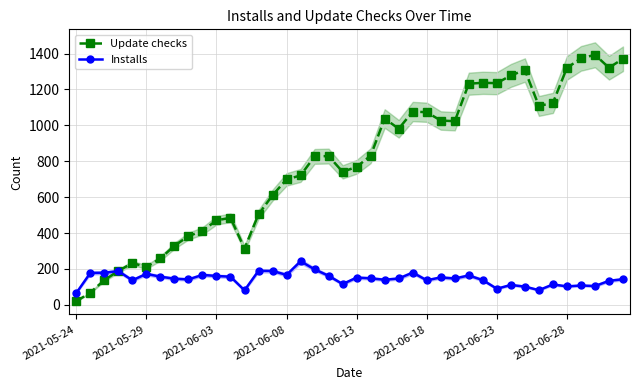

What is the difference between the Installs values at 2021-06-28 and 2021-06-13?

49